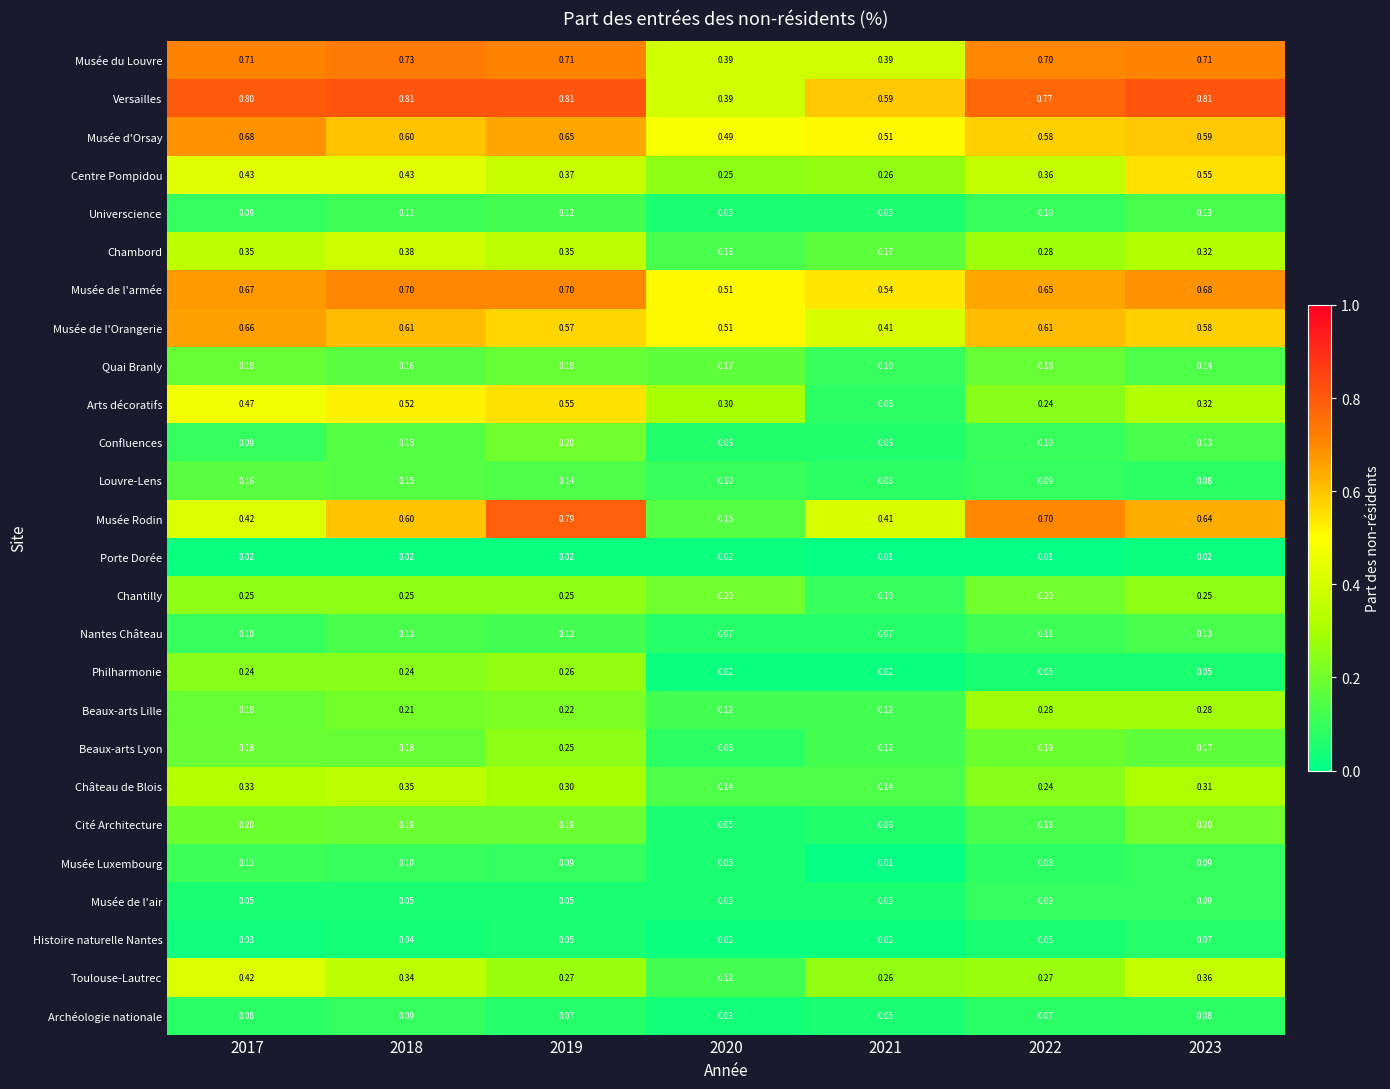

Which series has the widest spread of values?

Musée Rodin